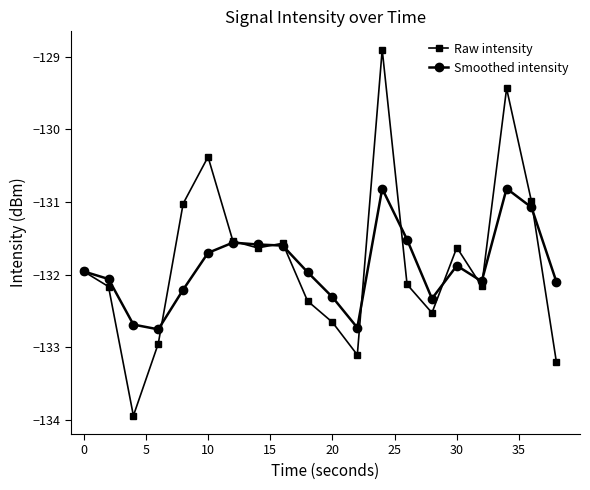

Does the chart display data point markers on the line(s)?

Yes